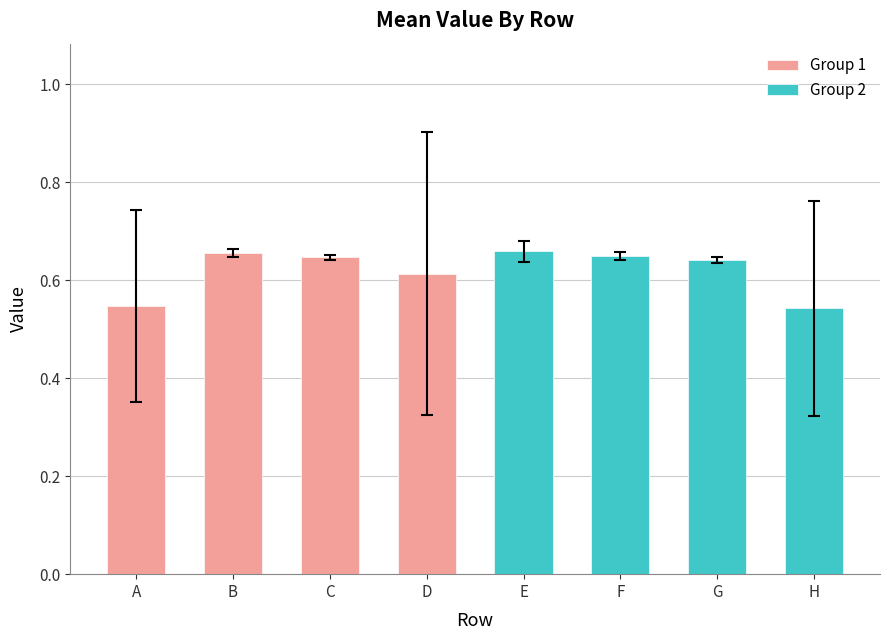

At which category is the sum across all series the highest?

B